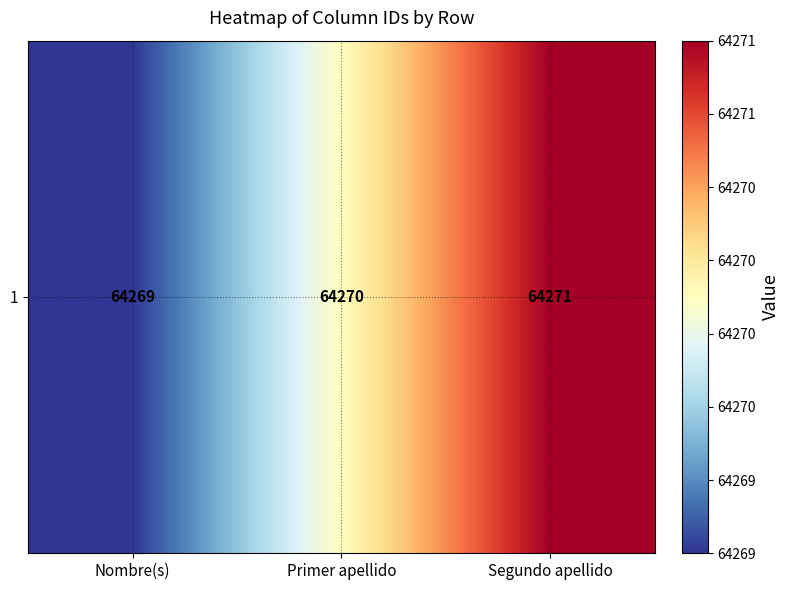

What is the sum of the values at Segundo apellido and Primer apellido?

128541